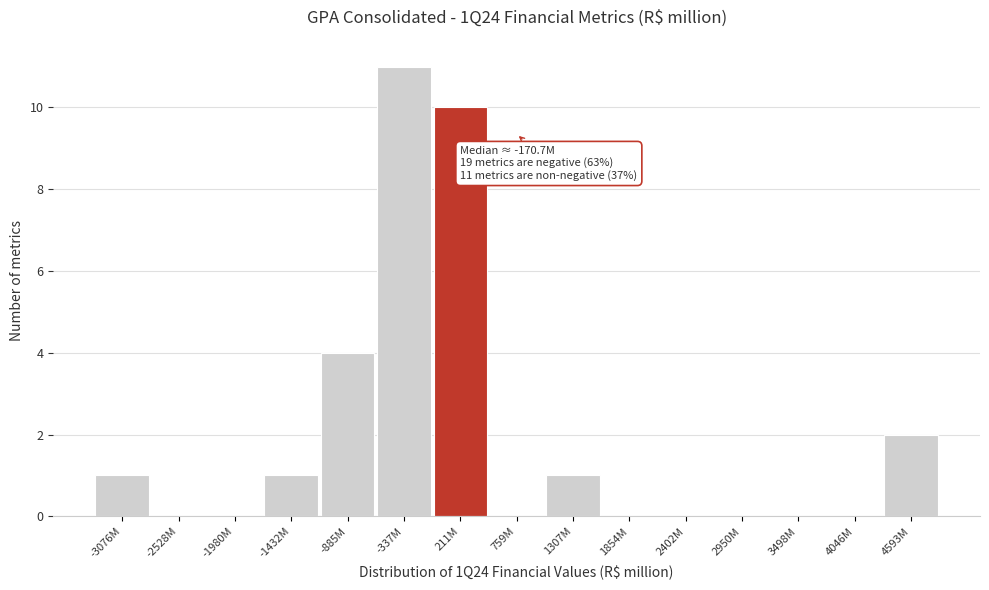

Reading right to left, list all the values displayed in this chart.

4593M=2	4046M=0	3498M=0	2950M=0	2402M=0	1854M=0	1307M=1	759M=0	211M=10	-337M=11	-885M=4	-1432M=1	-1980M=0	-2528M=0	-3076M=1